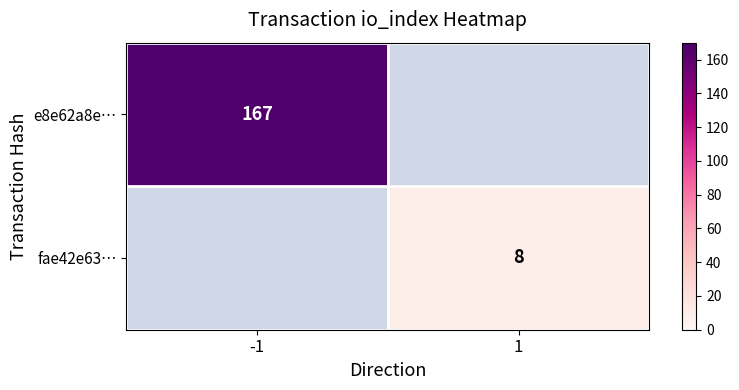

The fae42e63… series shows 8 at 1. True or false?

True